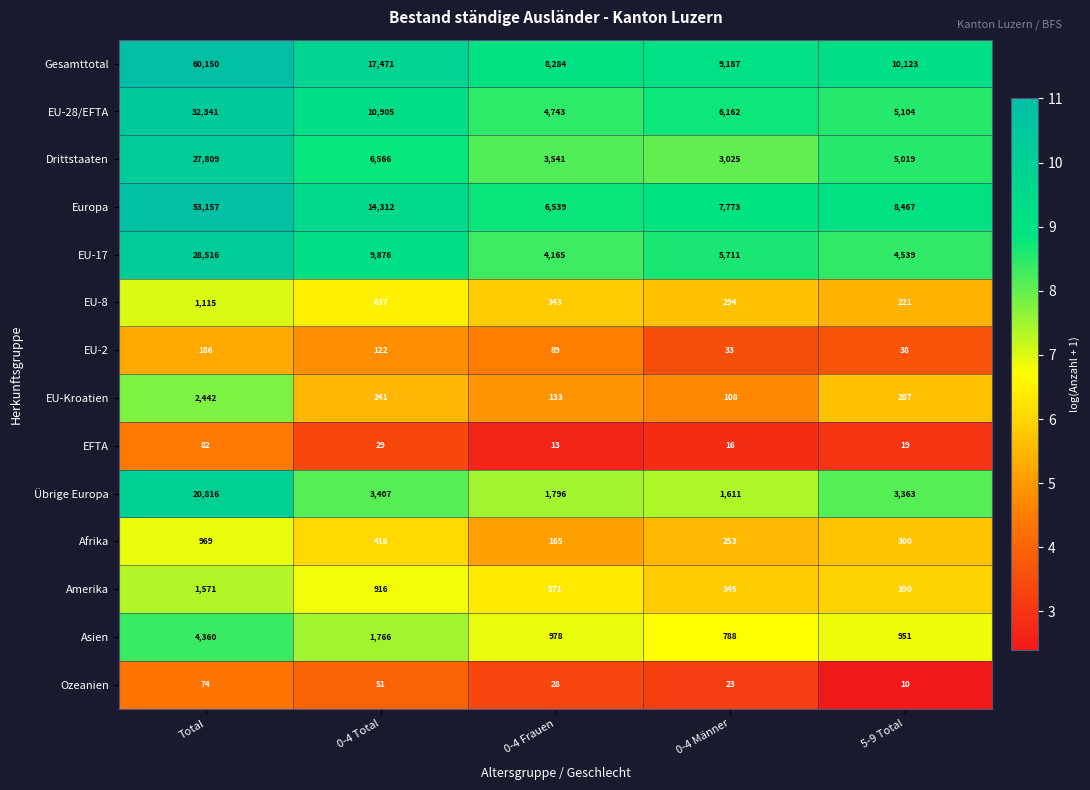

What is the spread (max minus min) of values at 5-9 Total?

10113